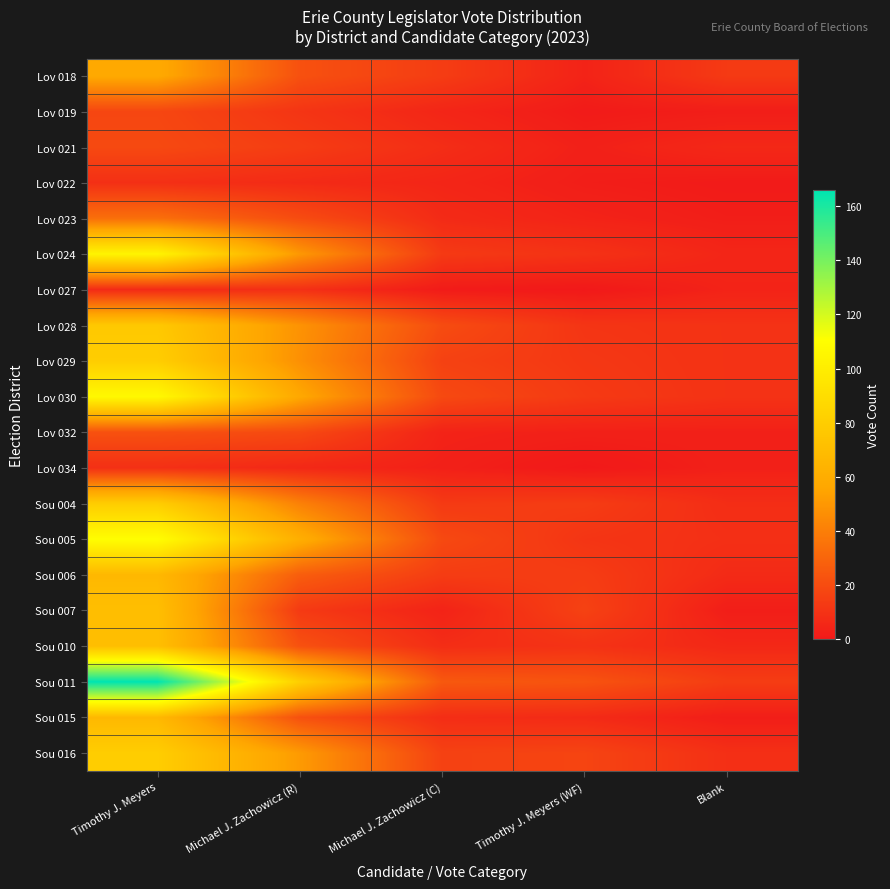

At how many categories does at least one series exceed 108?

1